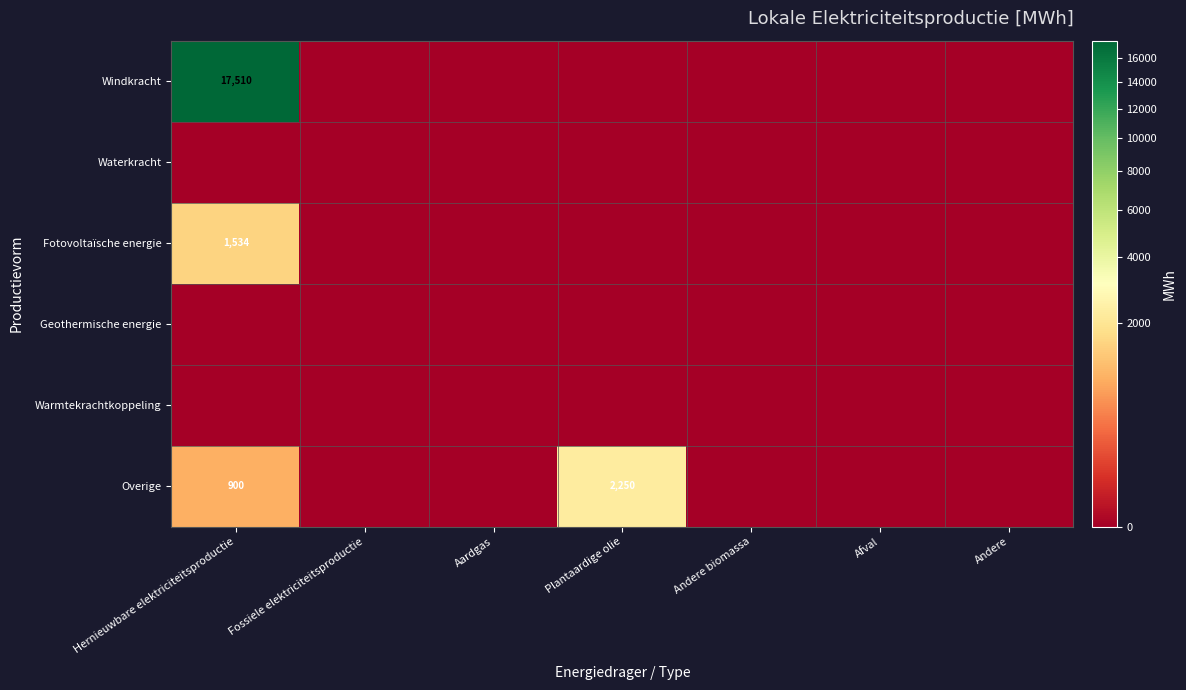

At Andere, list the series in order from largest to smallest.

Windkracht, Waterkracht, Fotovoltaïsche energie, Geothermische energie, Warmtekrachtkoppeling, Overige